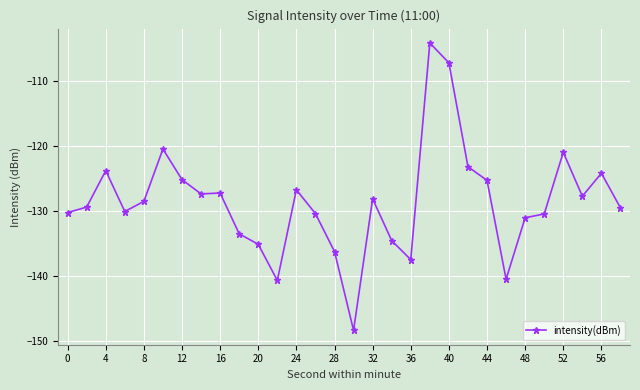

What is the maximum value shown in the chart?

-104.1